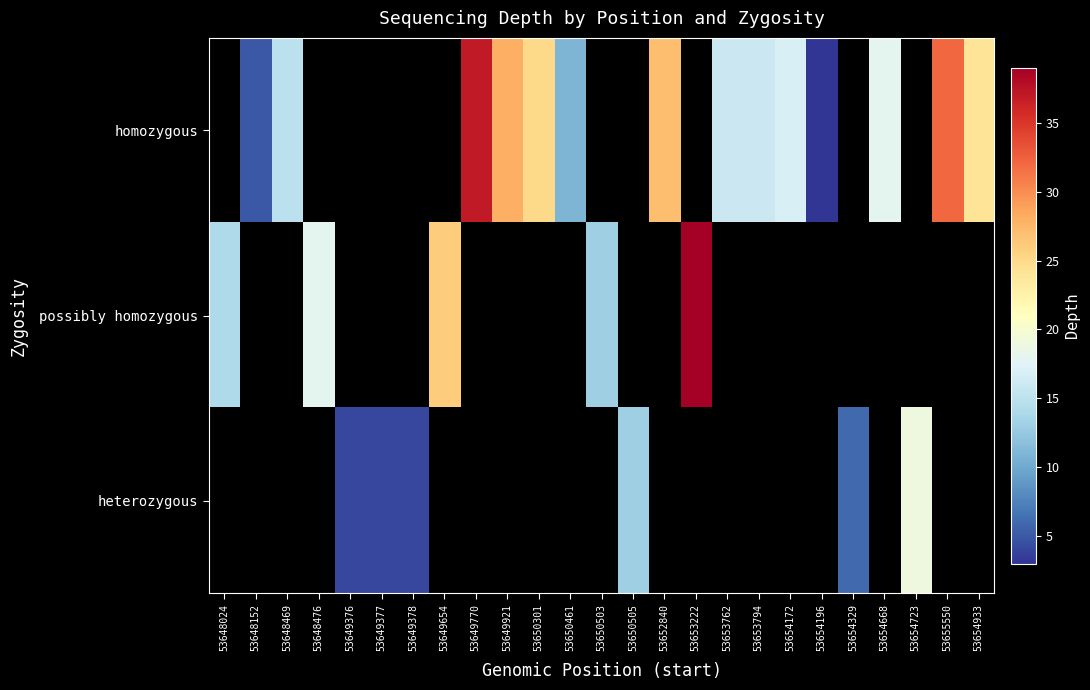

The possibly homozygous series shows 44.2 at 53649654. True or false?

False